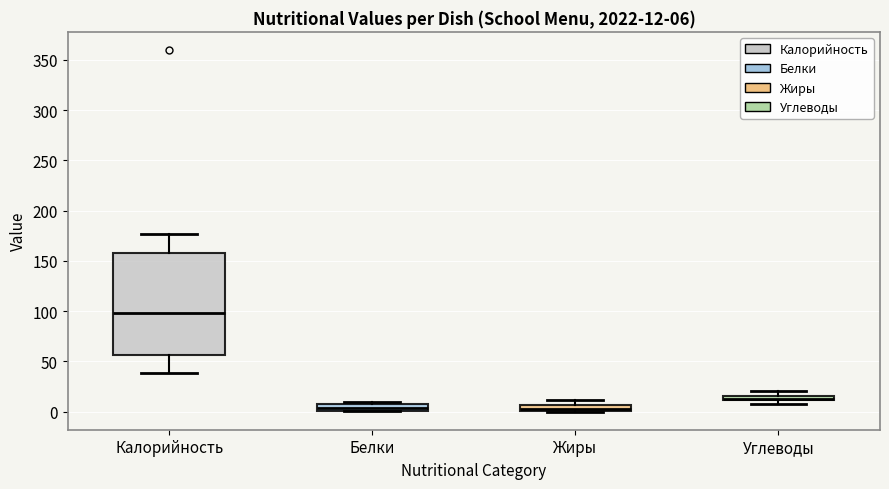

Comparing the boxes themselves (not the whiskers), which one is the tallest?

Калорийность